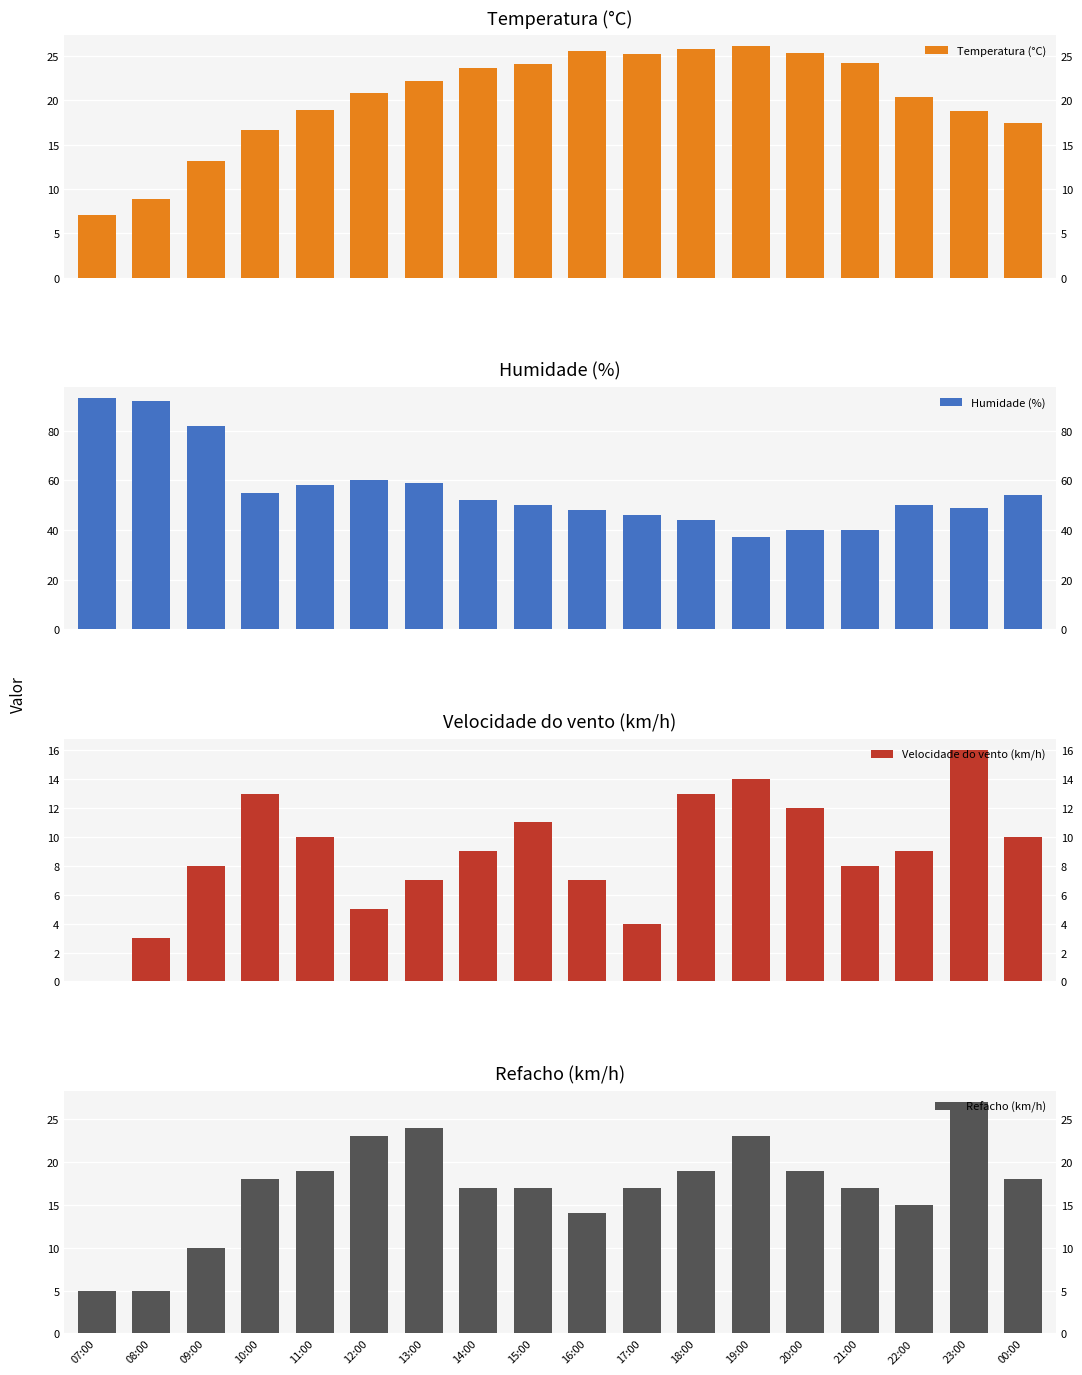

Rank the categories by Humidade (%) value from highest to lowest.

07:00, 08:00, 09:00, 12:00, 13:00, 11:00, 10:00, 00:00, 14:00, 15:00, 22:00, 23:00, 16:00, 17:00, 18:00, 20:00, 21:00, 19:00